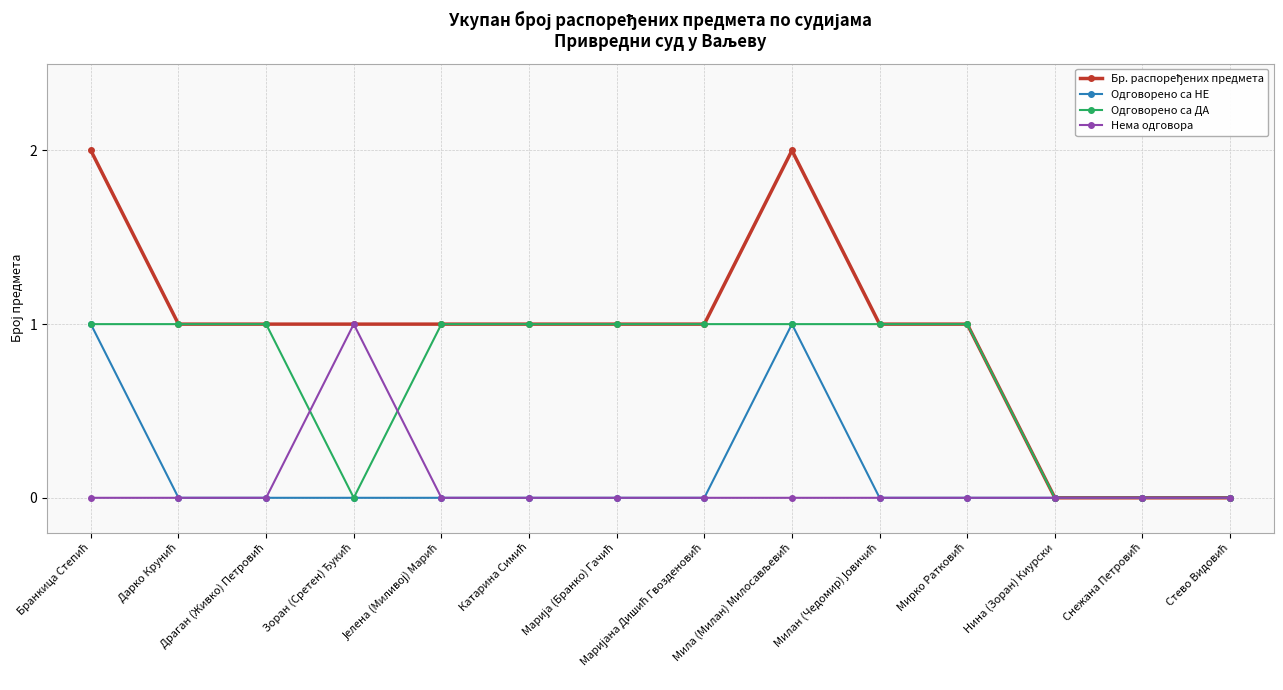

What is the maximum value for Нема одговора?

1